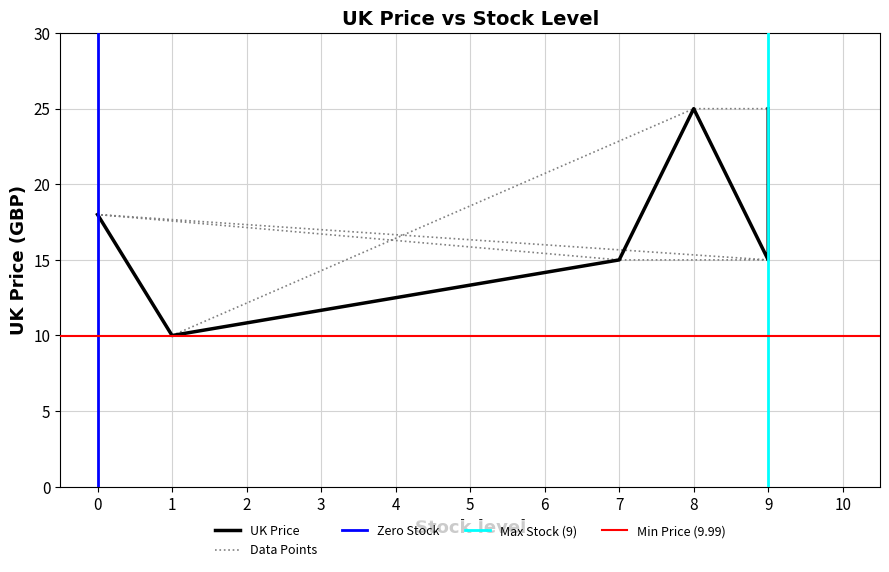

What is the difference between the second highest and minimum values?

15.0